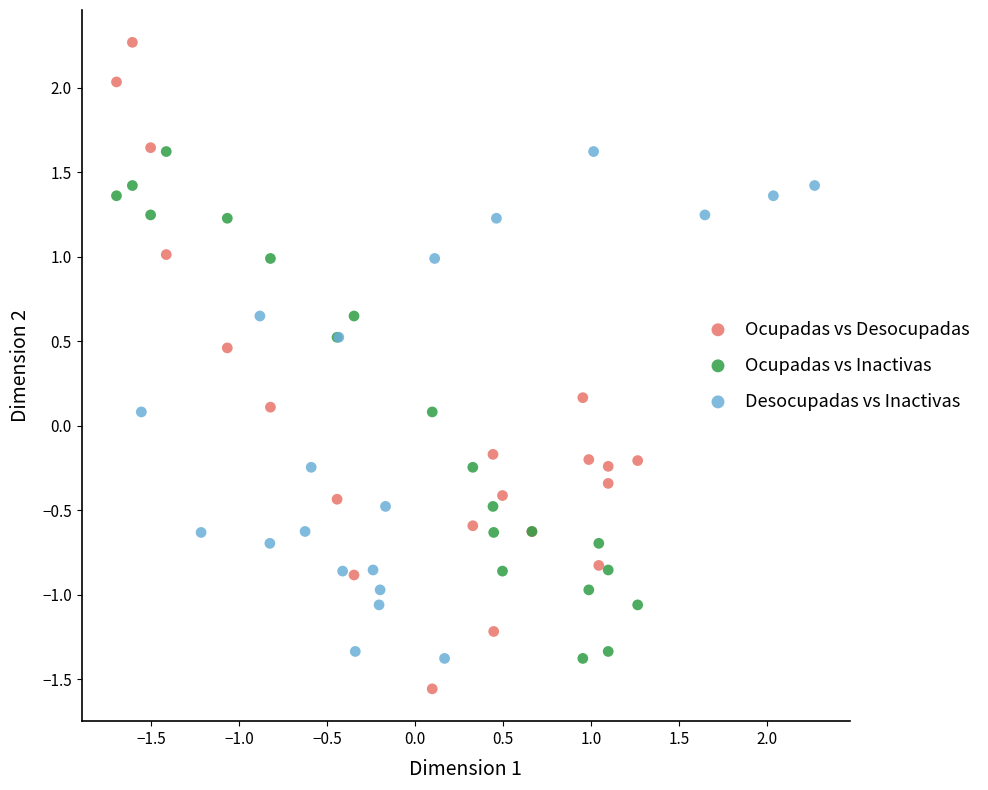

Which series reaches the maximum Y coordinate?

Ocupadas vs Desocupadas